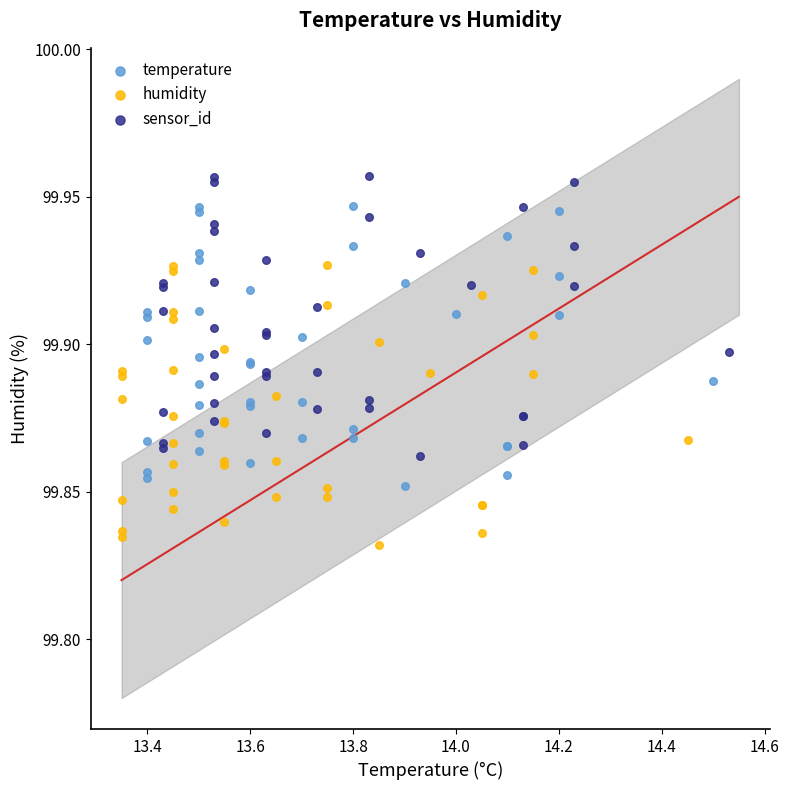

Which series reaches the maximum Y coordinate?

sensor_id